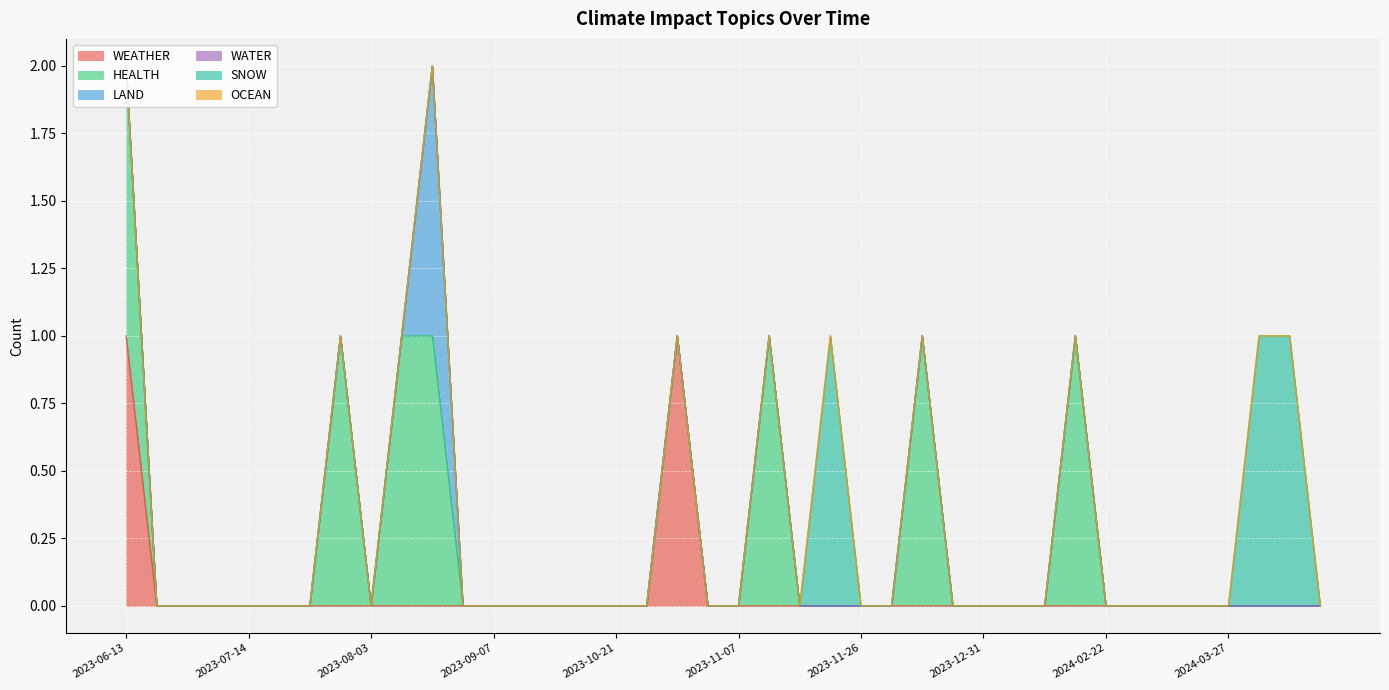

What is the total value across all series at 2023-07-31?

1